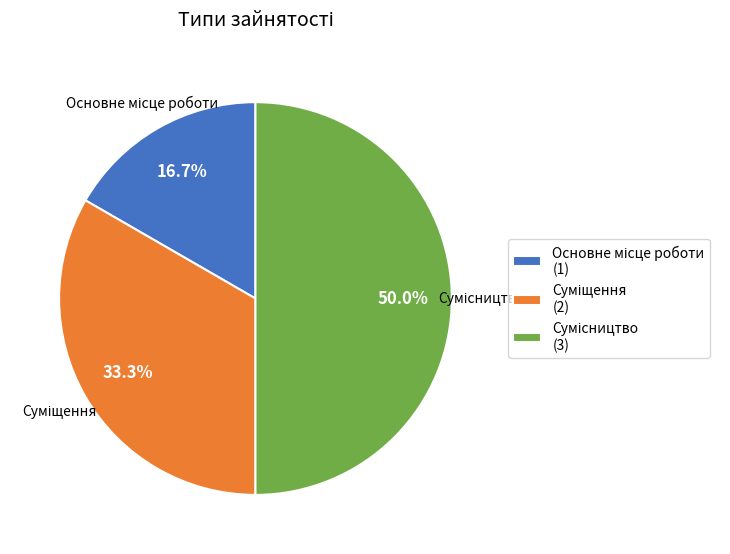

What is the ratio of the value at Сумісництво to the value at Суміщення?

1.5